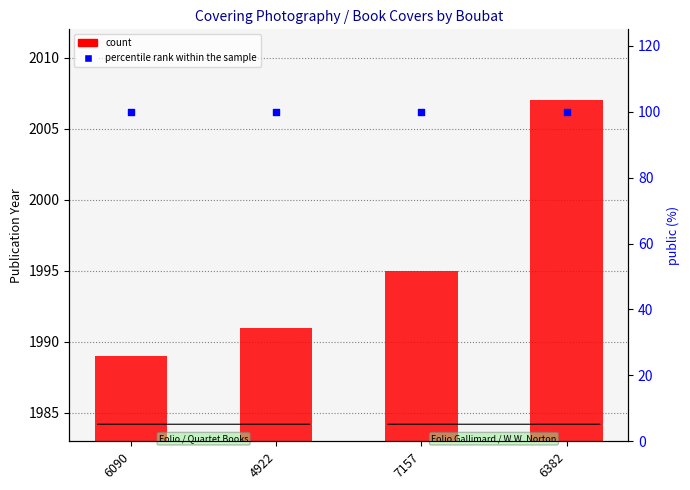

Which series contains the highest Y value?

count